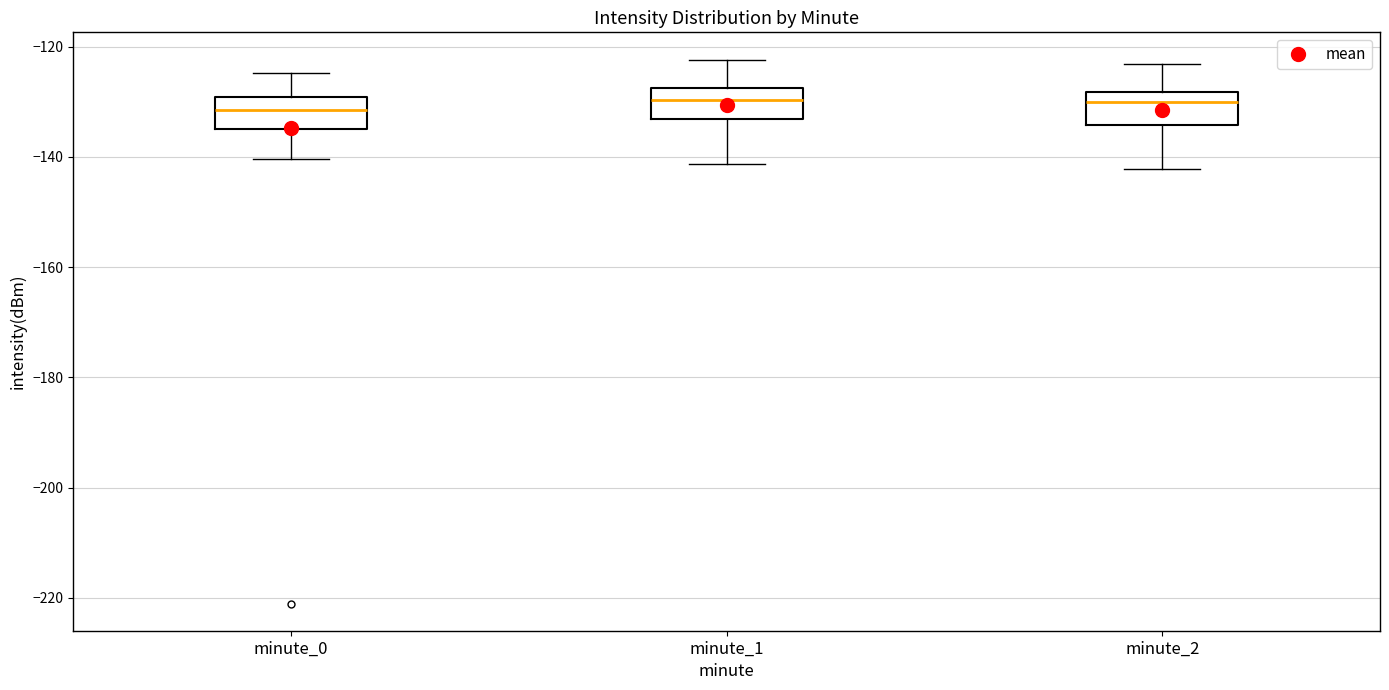

Reading left to right, read every box against the y-axis: the position of its median line, the range the box covers, and the ends of its whiskers. The values are not printed on the chart, so give them approximately, as read against the axis.

minute_0: median -132, box -134 to -130, whiskers -140 to -124
minute_1: median -130, box -134 to -128, whiskers -142 to -122
minute_2: median -130, box -134 to -128, whiskers -142 to -124